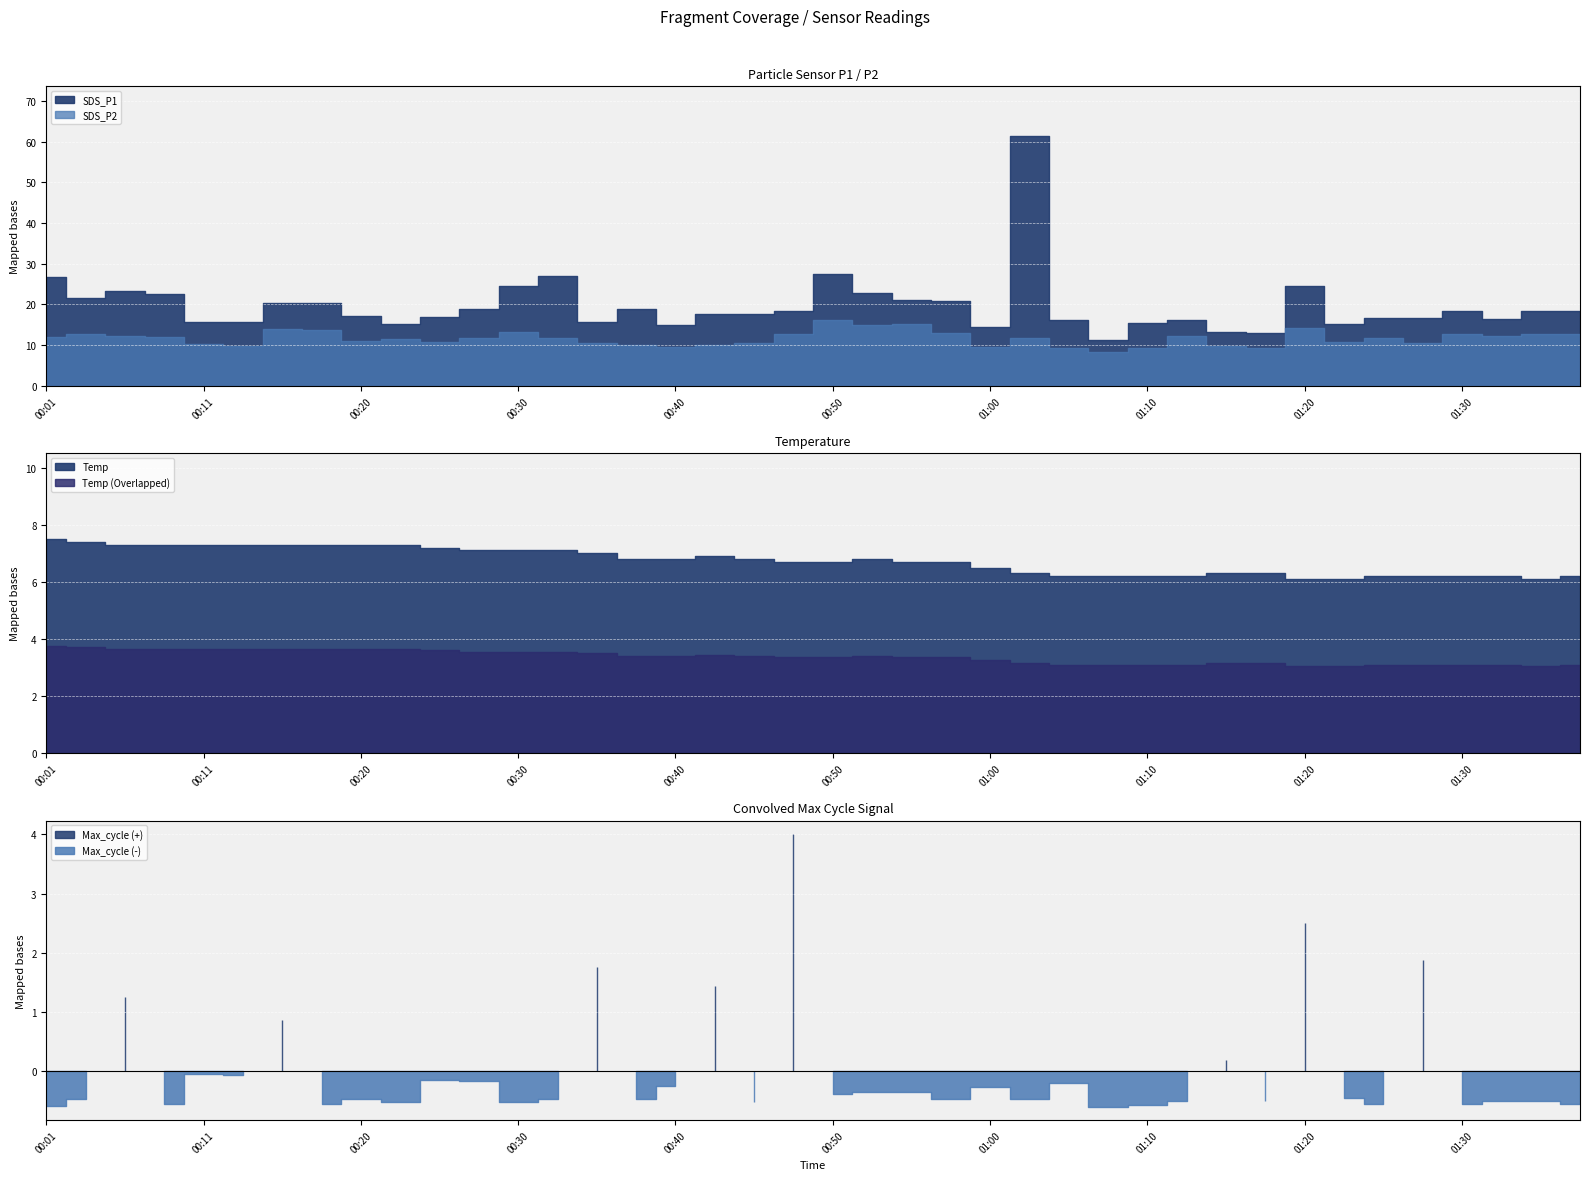

Does the chart display data point markers on the line(s)?

No